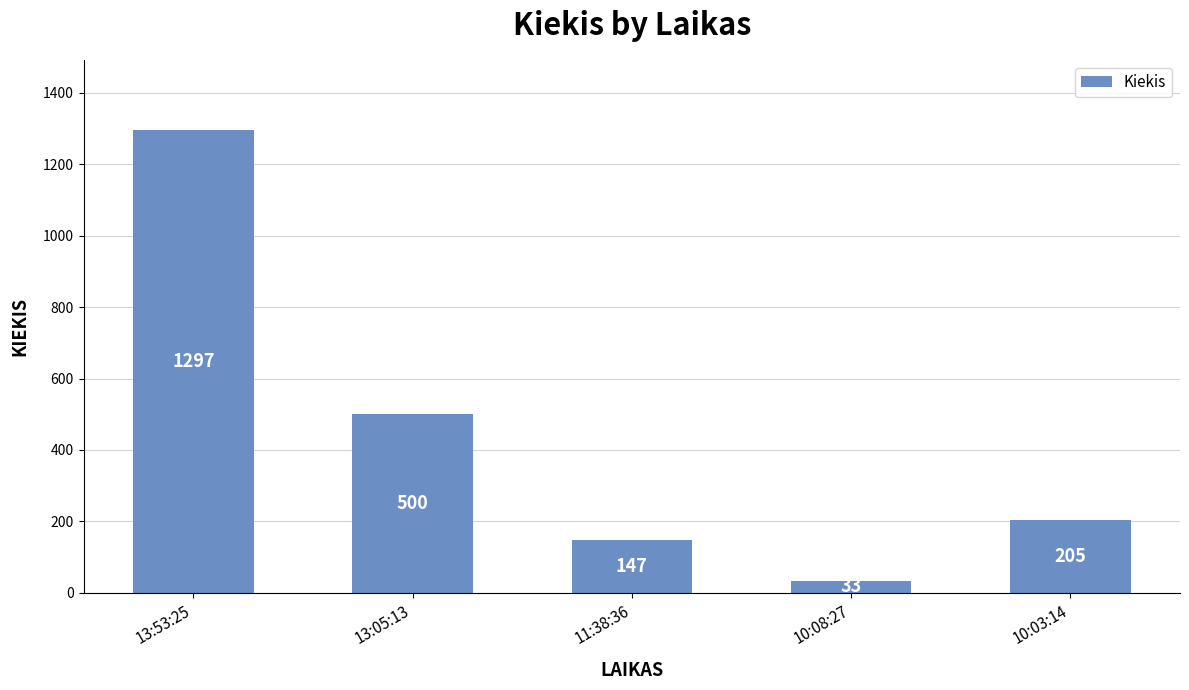

How many bars are there in total?

5